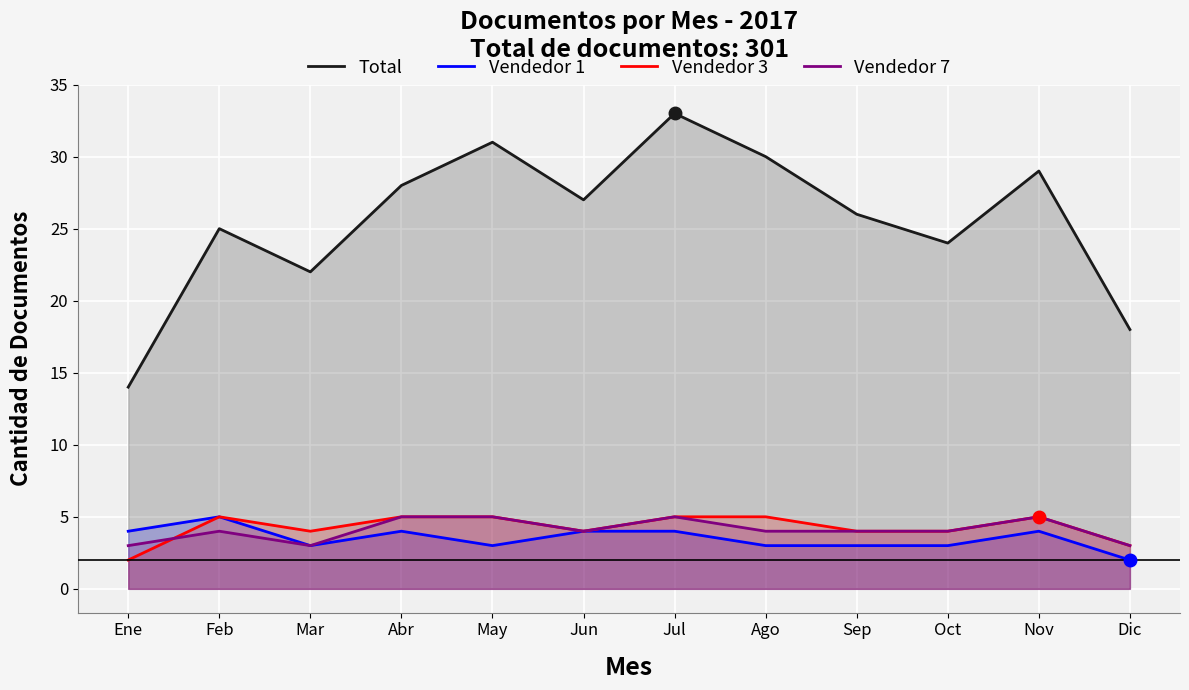

Reading right to left, extract all data points from this chart.

Total: Dic=18	Nov=29	Oct=24	Sep=26	Ago=30	Jul=33	Jun=27	May=31	Abr=28	Mar=22	Feb=25	Ene=14
Vendedor 1: Dic=2	Nov=4	Oct=3	Sep=3	Ago=3	Jul=4	Jun=4	May=3	Abr=4	Mar=3	Feb=5	Ene=4
Vendedor 3: Dic=3	Nov=5	Oct=4	Sep=4	Ago=5	Jul=5	Jun=4	May=5	Abr=5	Mar=4	Feb=5	Ene=2
Vendedor 7: Dic=3	Nov=5	Oct=4	Sep=4	Ago=4	Jul=5	Jun=4	May=5	Abr=5	Mar=3	Feb=4	Ene=3